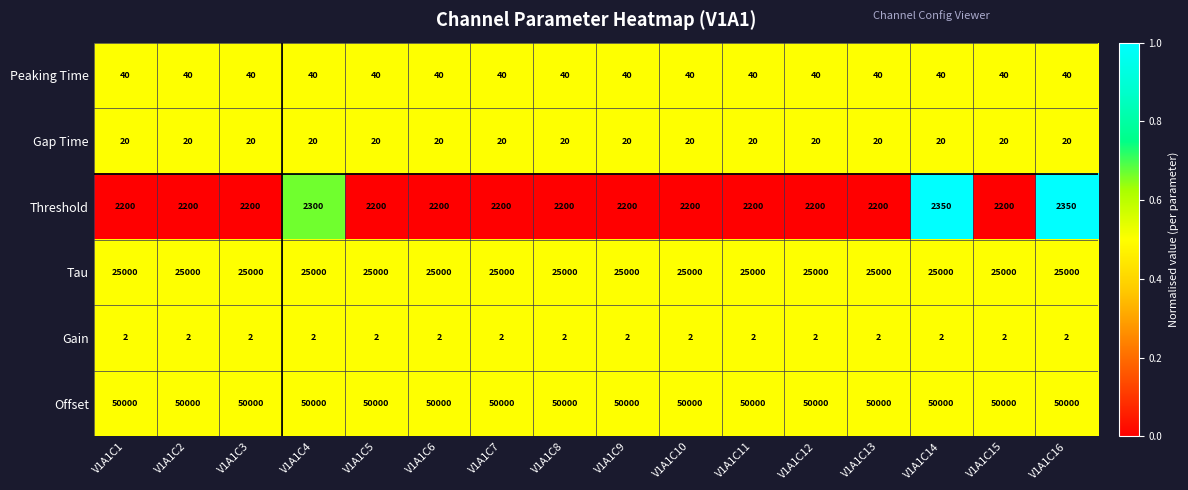

What is the total value across all series at V1A1C9?

77262